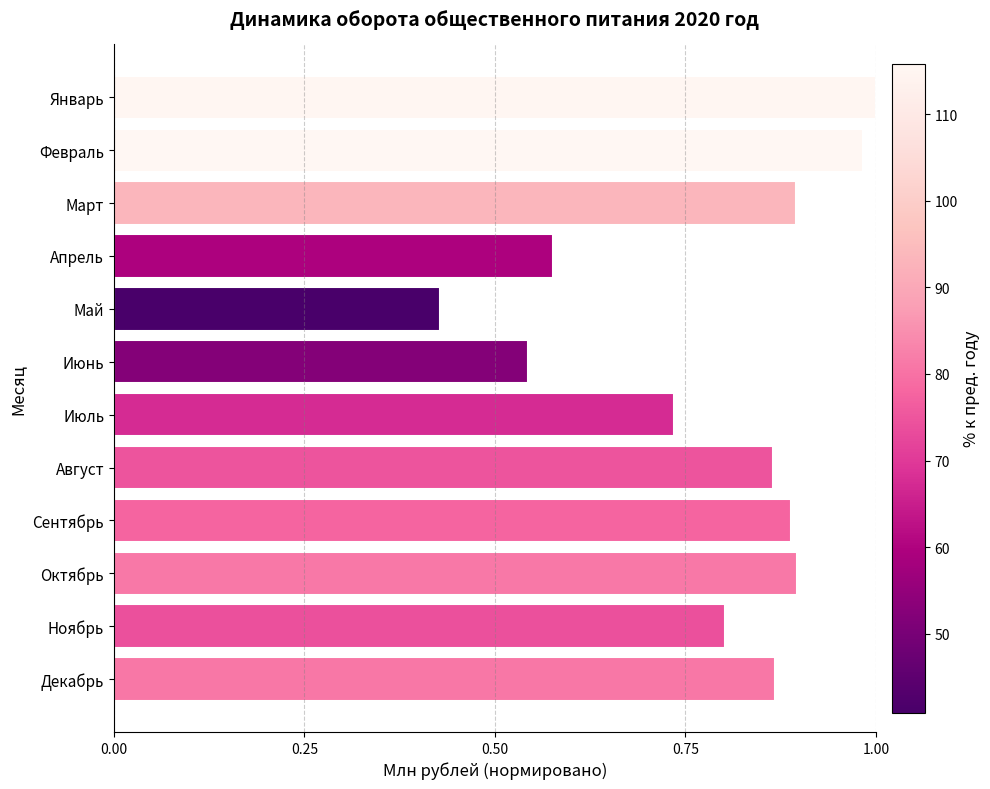

The chart shows a value of 0.3 at Апрель. True or false?

False